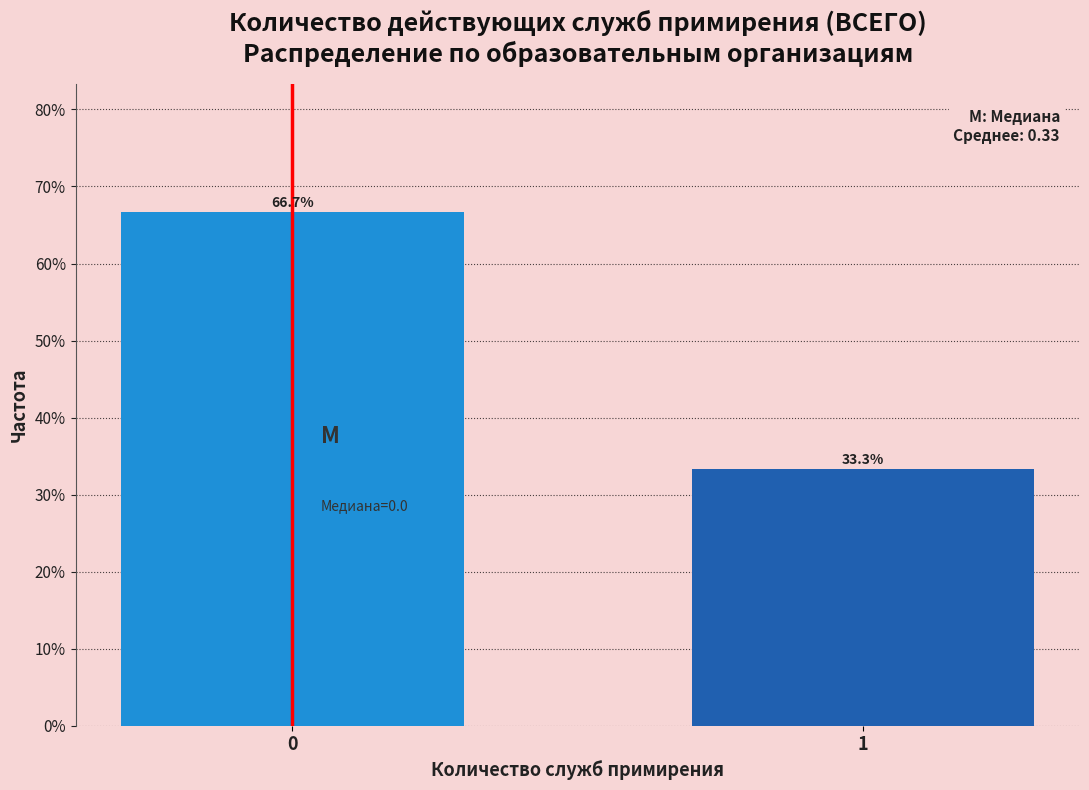

Reading right to left, list all the values displayed in this chart.

1=33.3	0=66.7